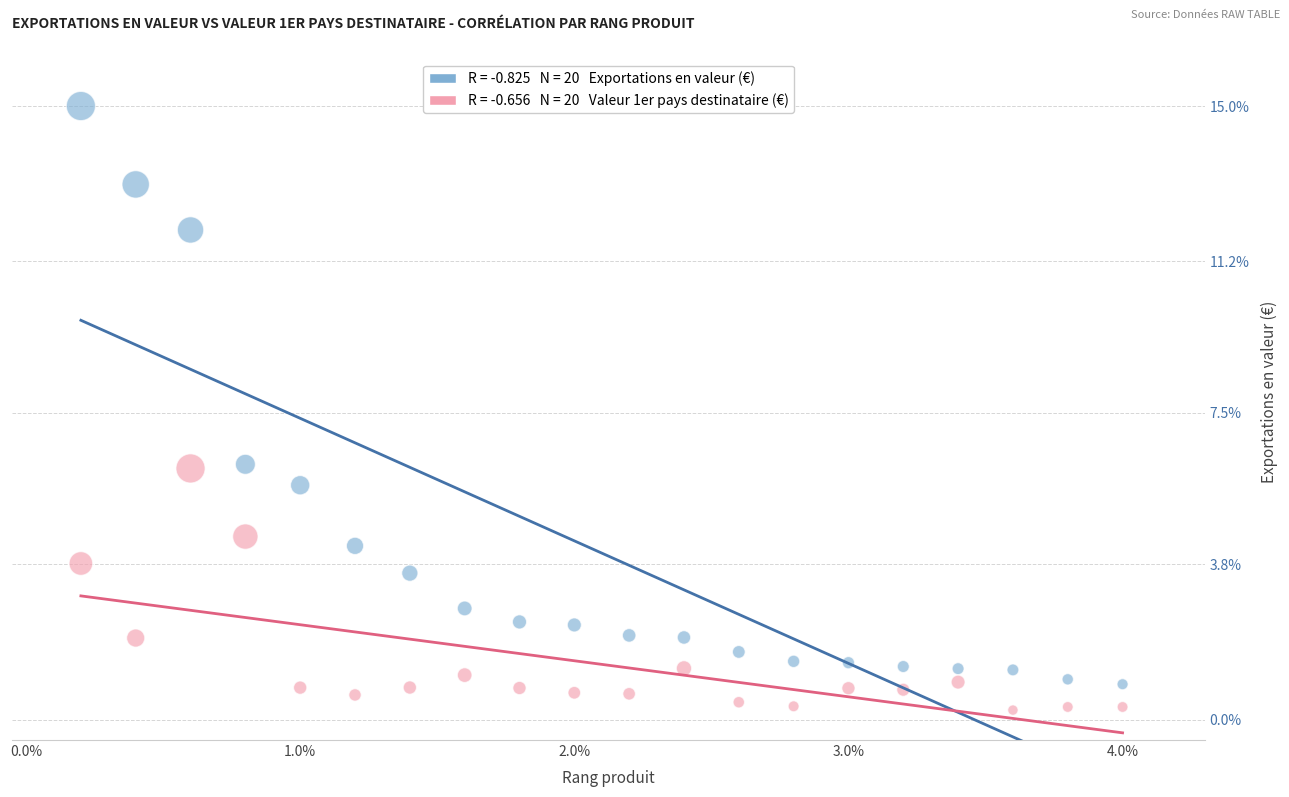

Across all data points, what is the range of X values (max minus min)?

3.8